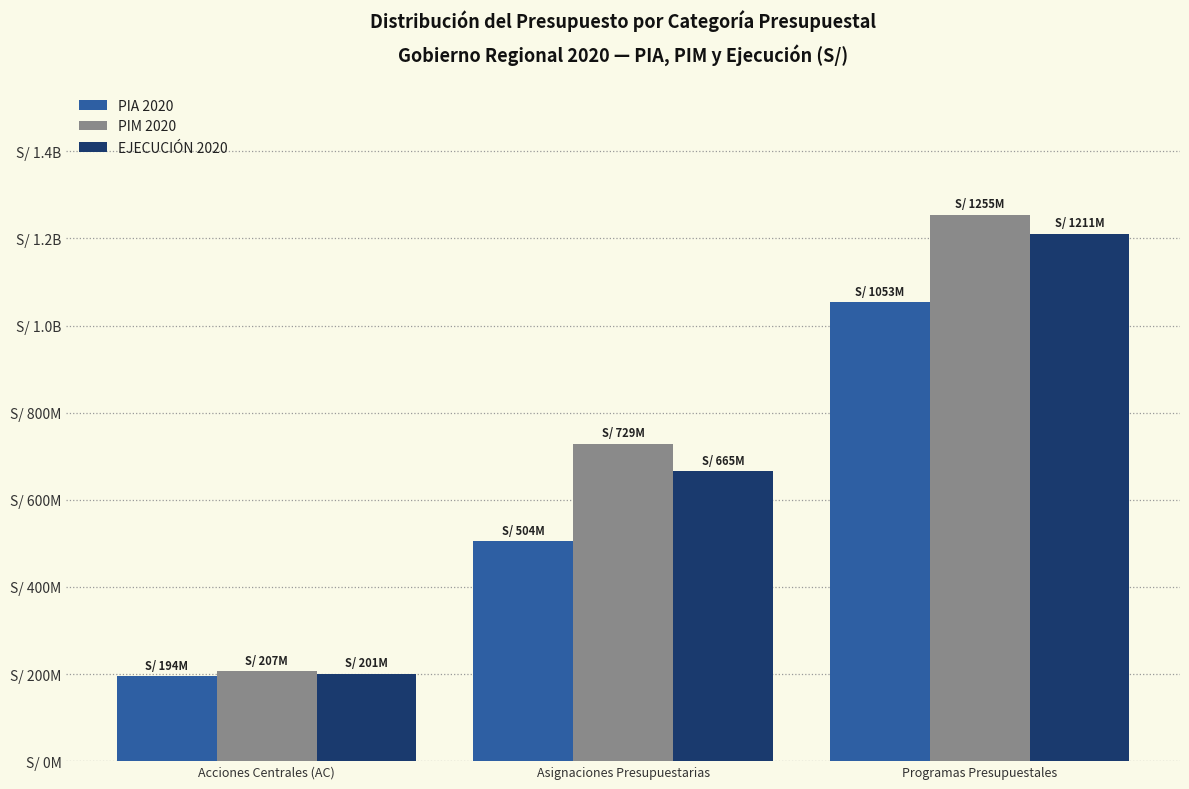

What are all the series names shown in the legend?

PIA 2020, PIM 2020, EJECUCIÓN 2020